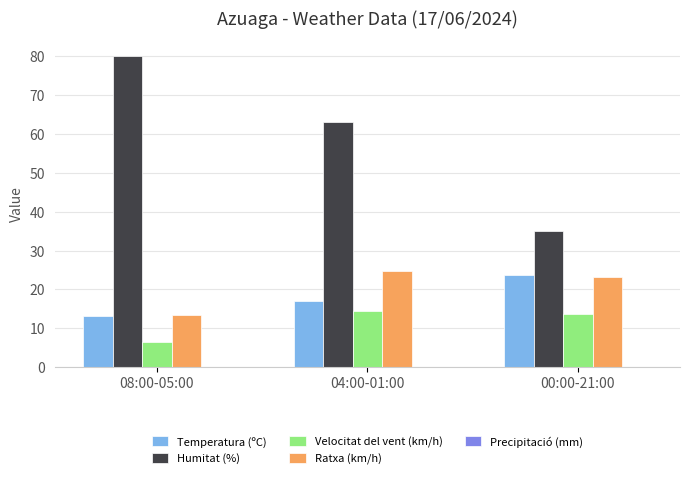

Which category has the lowest value in the Humitat (%) series?

00:00-21:00